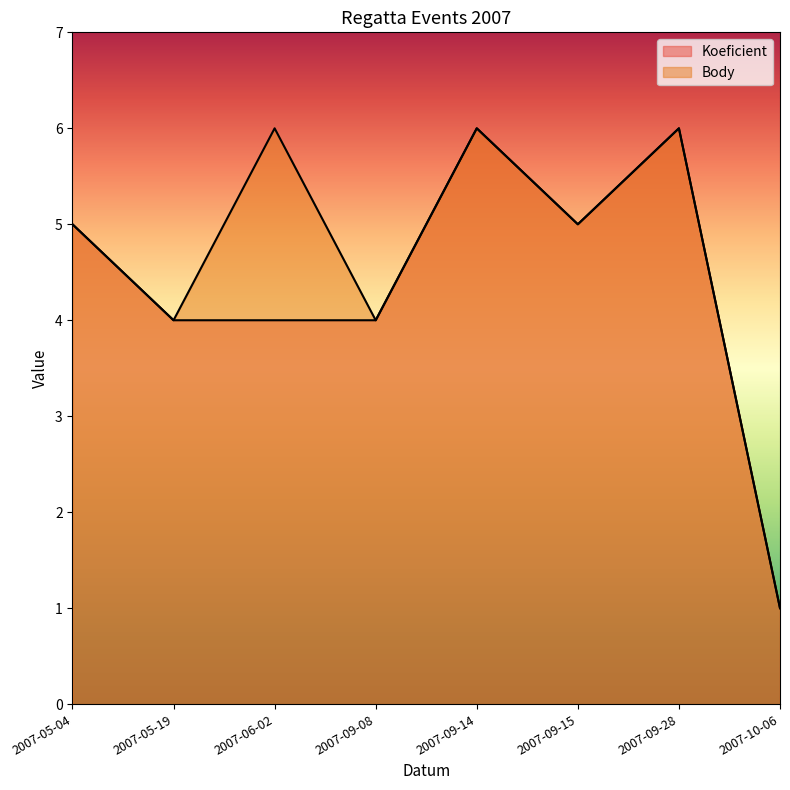

How many data points in Body are less than 5?

3